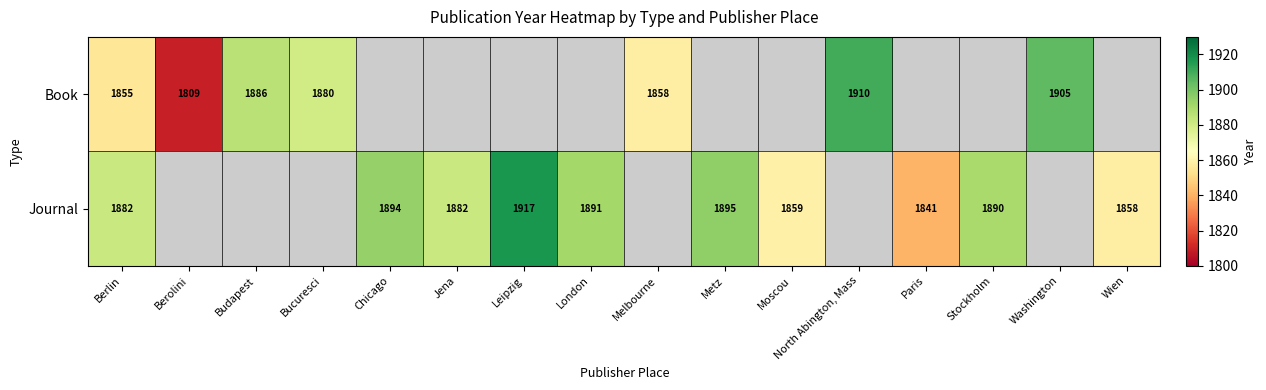

What is the total value across all series at Washington?

1905